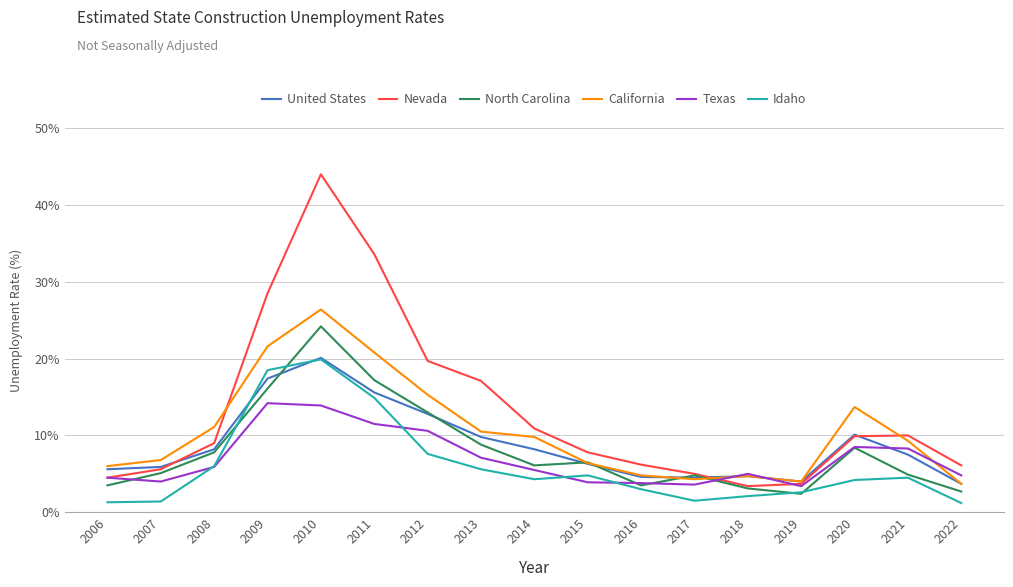

The California series shows 6.0 at 2006. True or false?

True